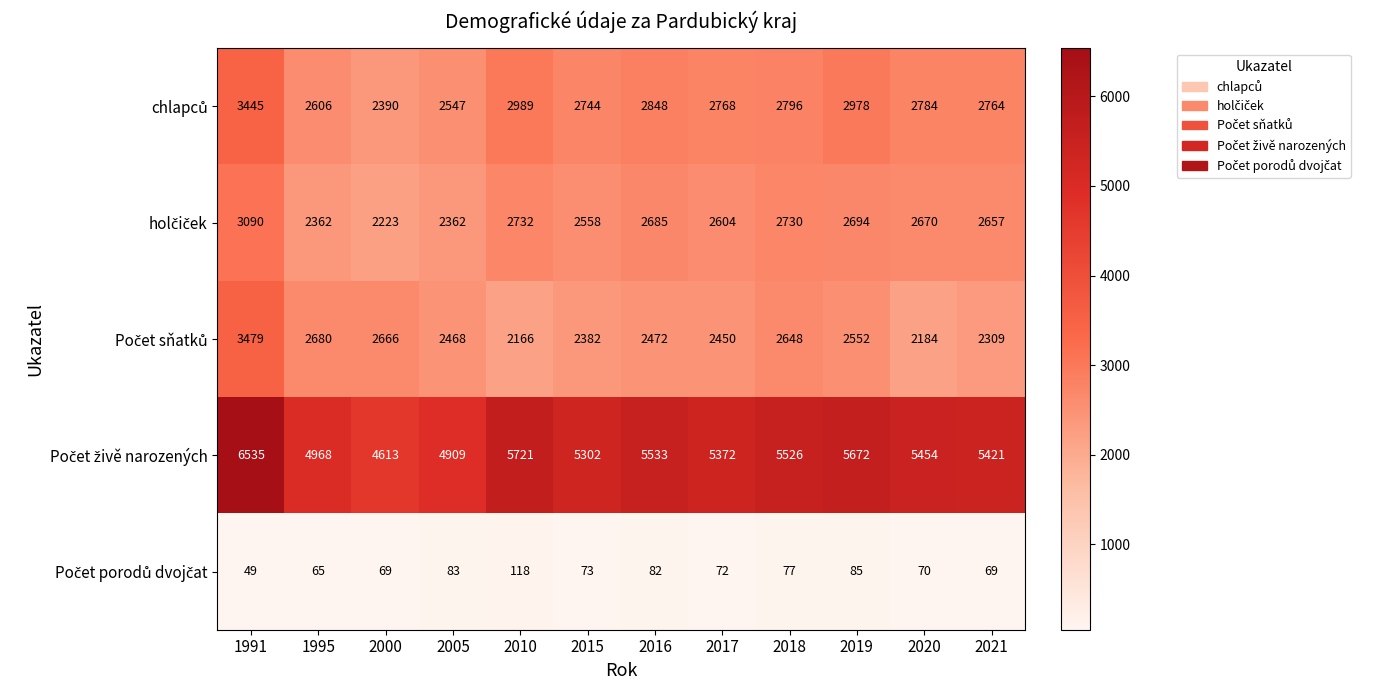

What is the difference between the highest and lowest values at 2010?

5603